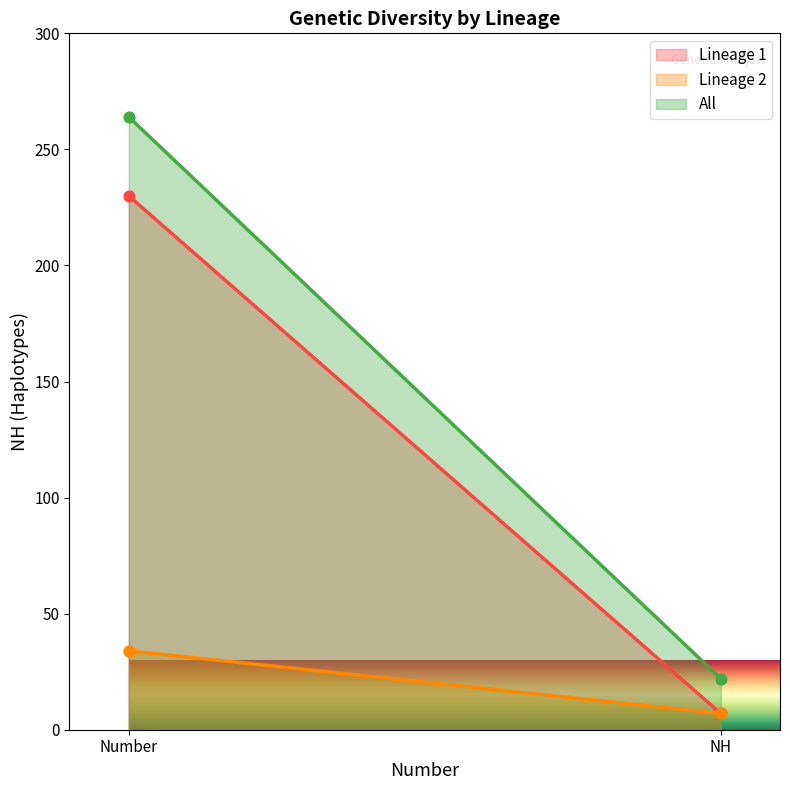

At how many categories does at least one series exceed 200?

1